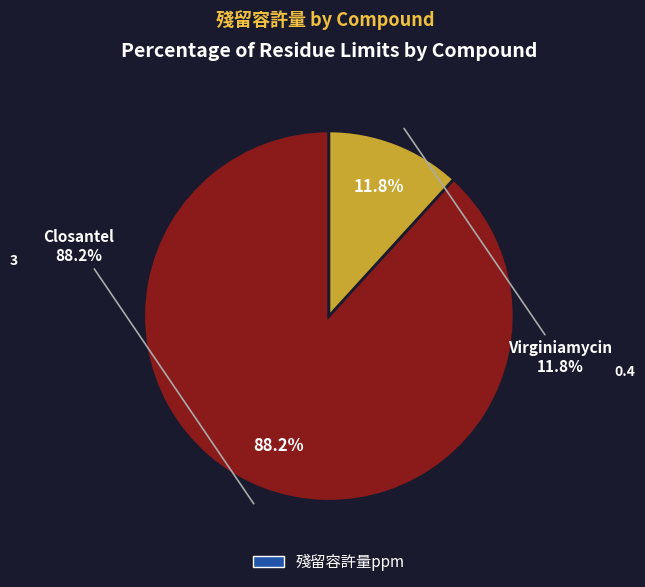

To the nearest percent, what percentage of the pie is Closantel?

88%